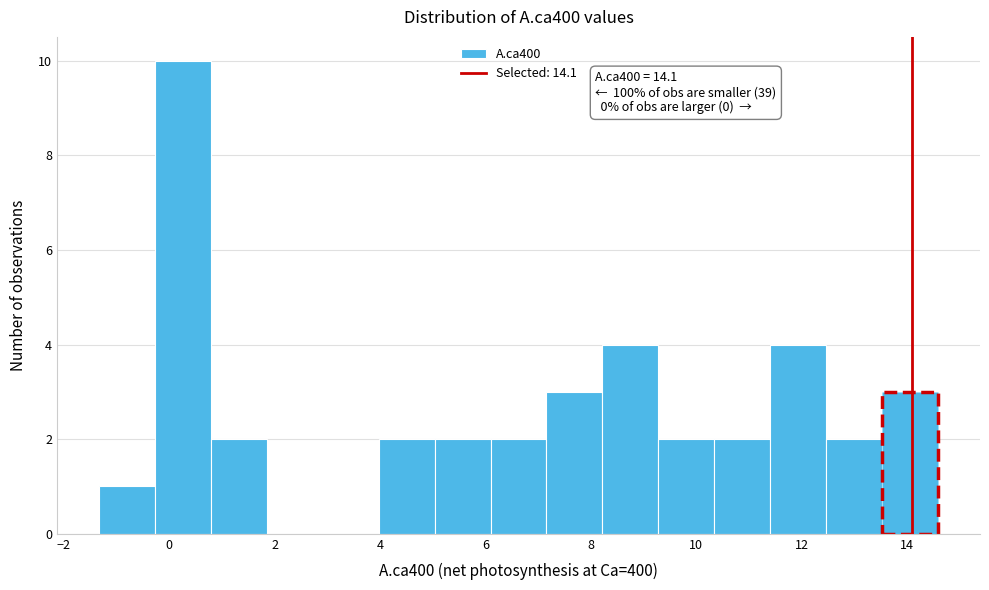

Over which range of the x-axis is the bar tallest?

-0.2 to 0.8